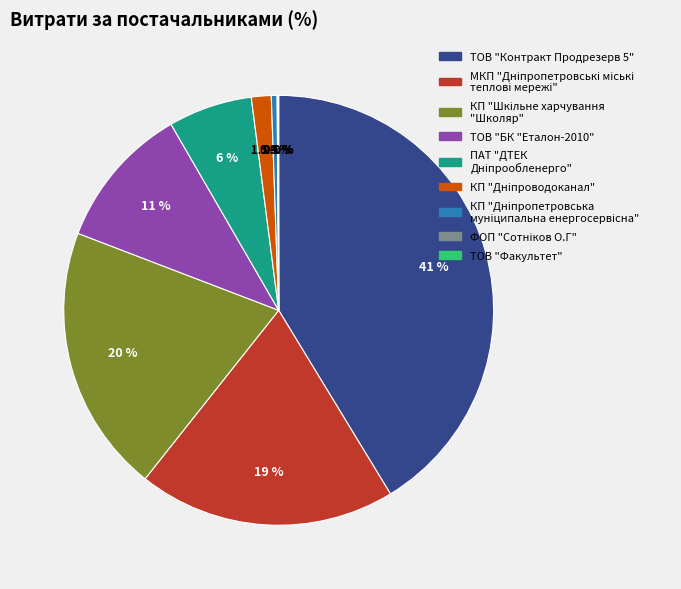

Is there any slice that represents more than half of the pie?

No